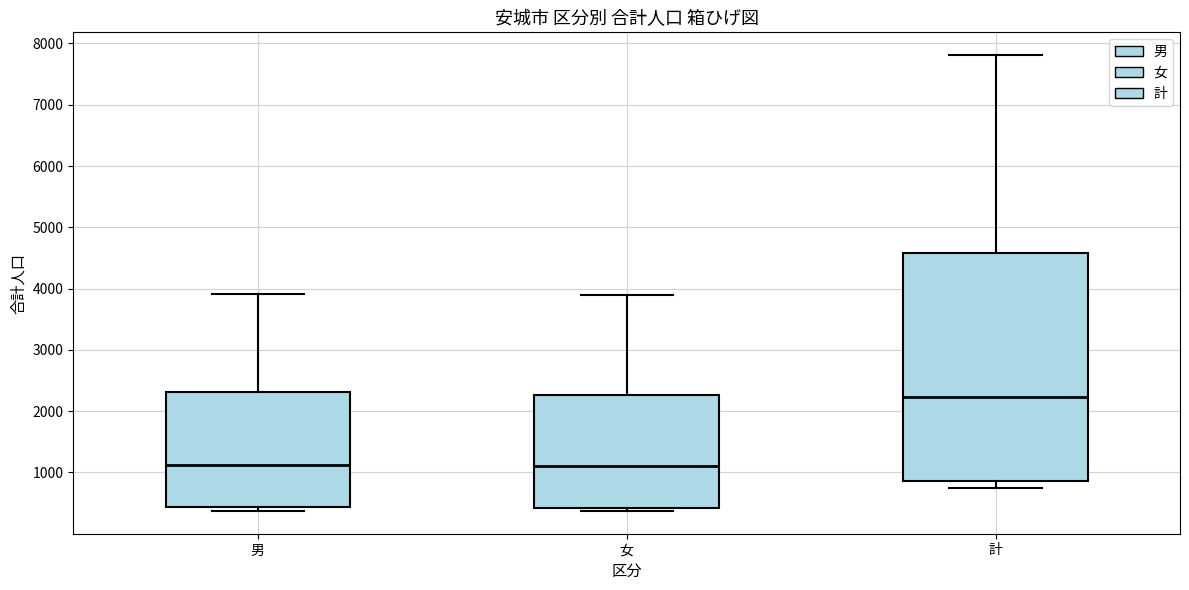

Reading left to right, transcribe this box plot: for each box, give where its median line is, the range the box spans, and where its two whiskers end, as read against the y-axis. The values are not printed on the chart, so give them approximately, as read against the axis.

男: median 1100, box 400 to 2300, whiskers 400 (just below the box's lower edge) to 3900
女: median 1100, box 400 to 2300, whiskers 400 (just below the box's lower edge) to 3900
計: median 2200, box 900 to 4600, whiskers 700 to 7800